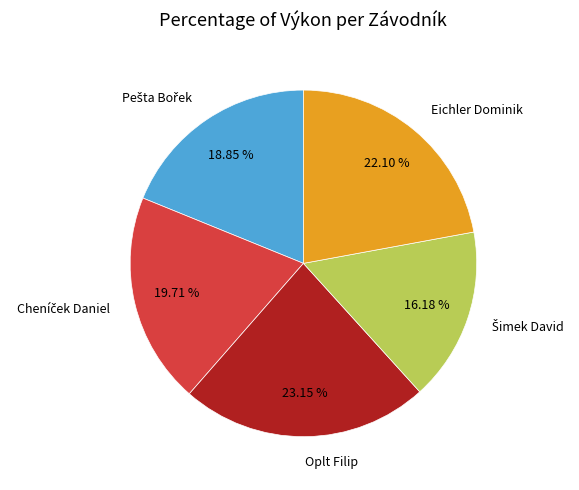

Is there any slice that represents more than half of the pie?

No